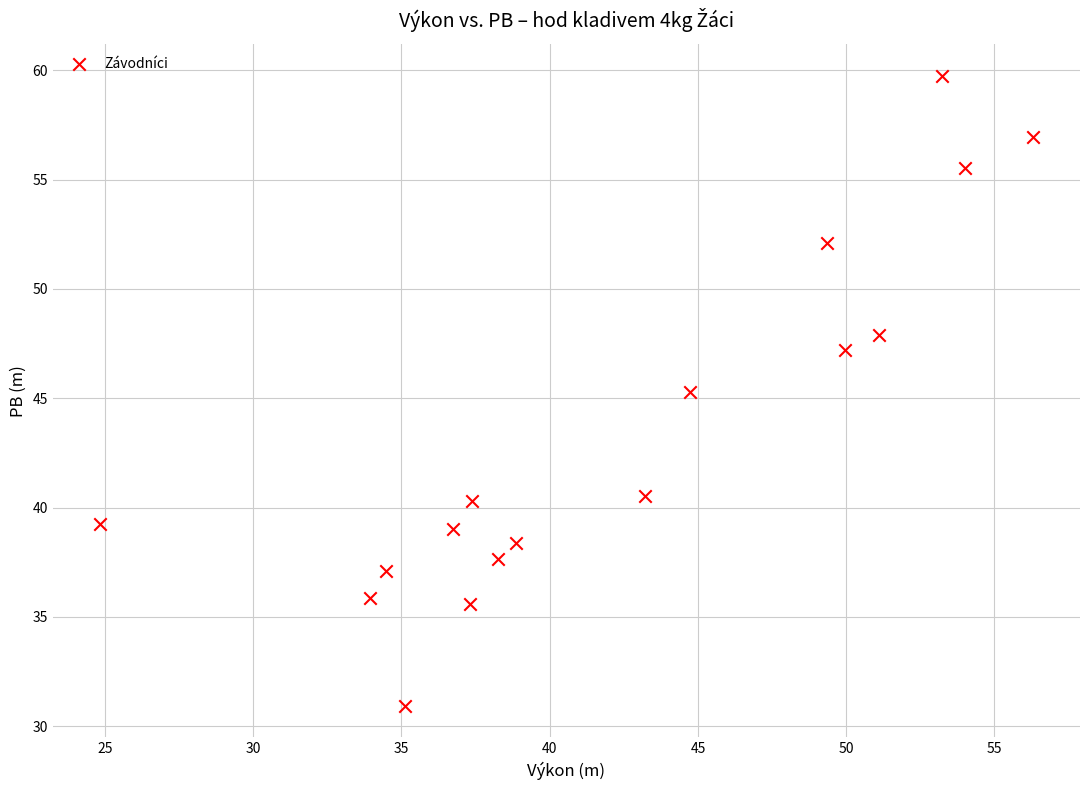

What is the range of X values (max minus min)?

31.5